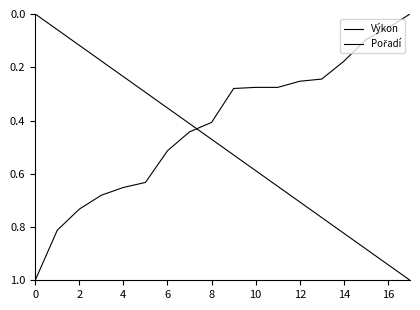

Does the chart have visible grid lines?

No